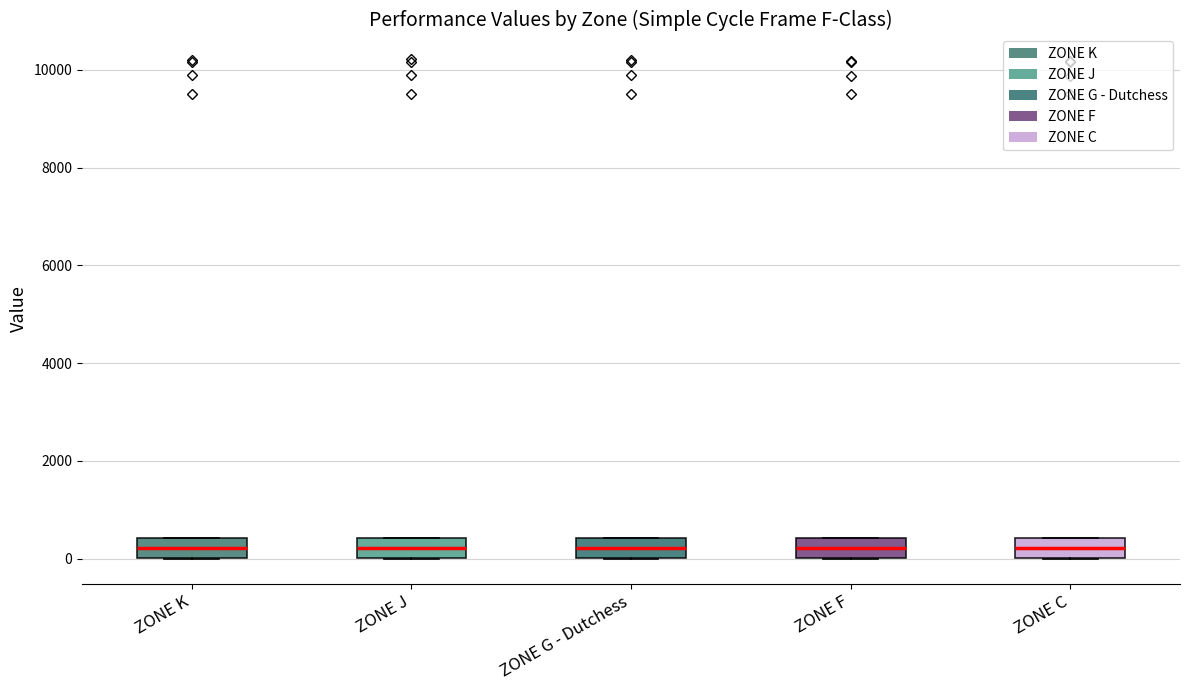

Reading left to right, read every box against the y-axis: the position of its median line, the range the box covers, and the ends of its whiskers. The values are not printed on the chart, so give them approximately, as read against the axis.

ZONE K: median 200, box 0 to 400, whiskers 0 to 400
ZONE J: median 200, box 0 to 400, whiskers 0 to 400
ZONE G - Dutchess: median 200, box 0 to 400, whiskers 0 to 400
ZONE F: median 200, box 0 to 400, whiskers 0 to 400
ZONE C: median 200, box 0 to 400, whiskers 0 to 400